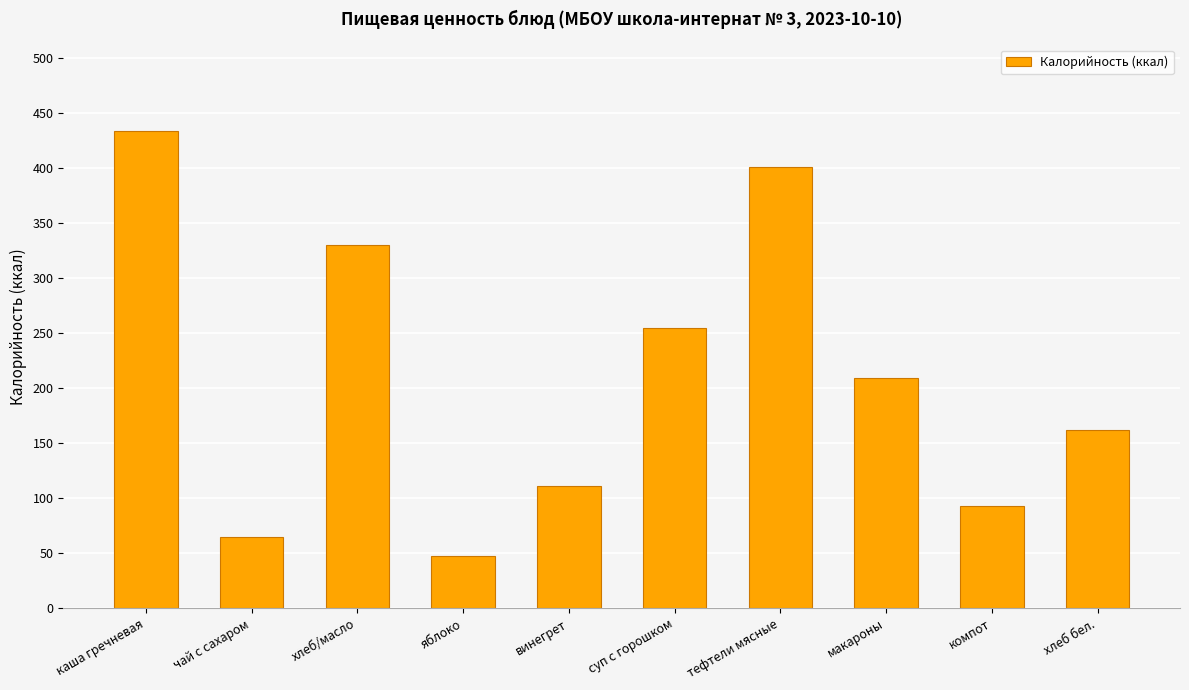

What position from the right is суп с горошком?

5